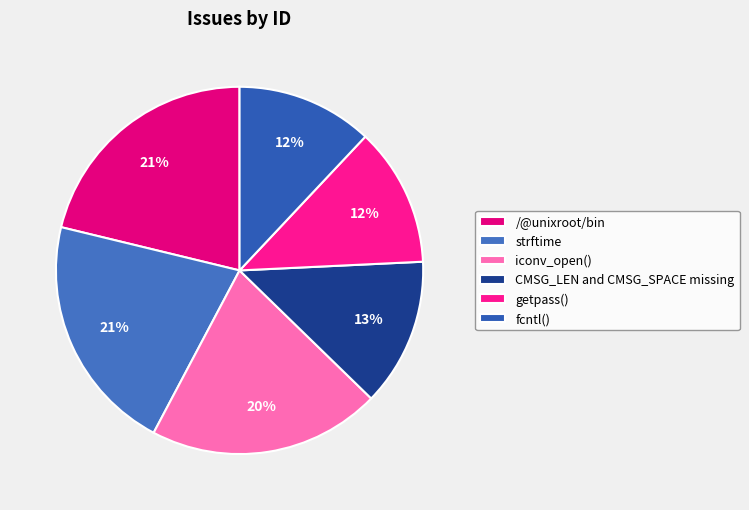

The getpass() slice represents 25% of the pie. True or false?

False